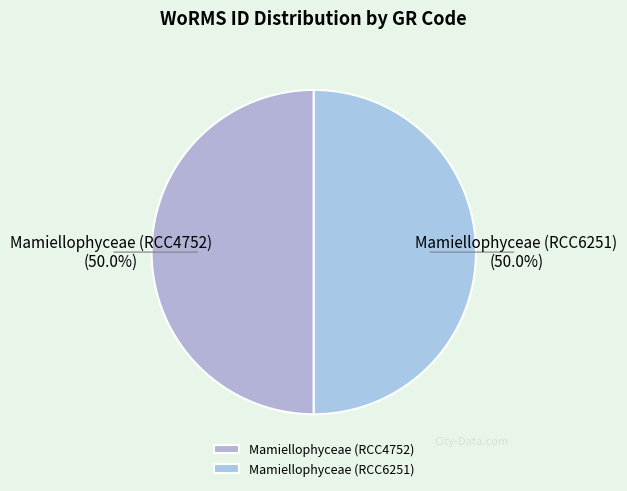

What percentage is NOT represented by Mamiellophyceae (RCC6251)?

50.0%